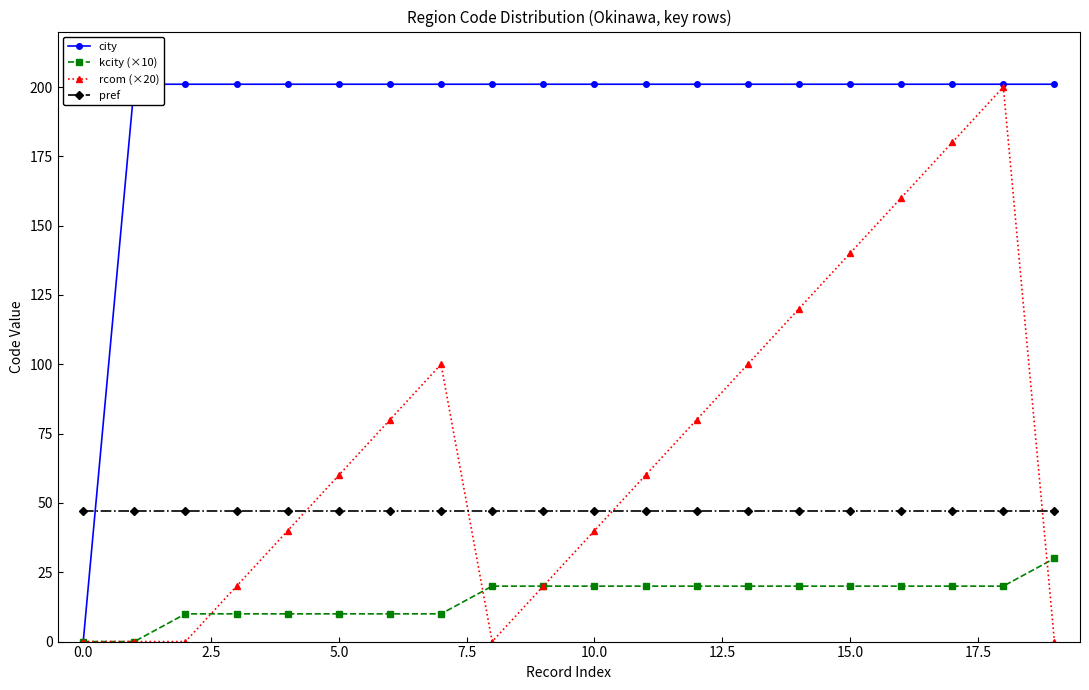

True or false: kcity (×10) and pref intersect in this chart.

False